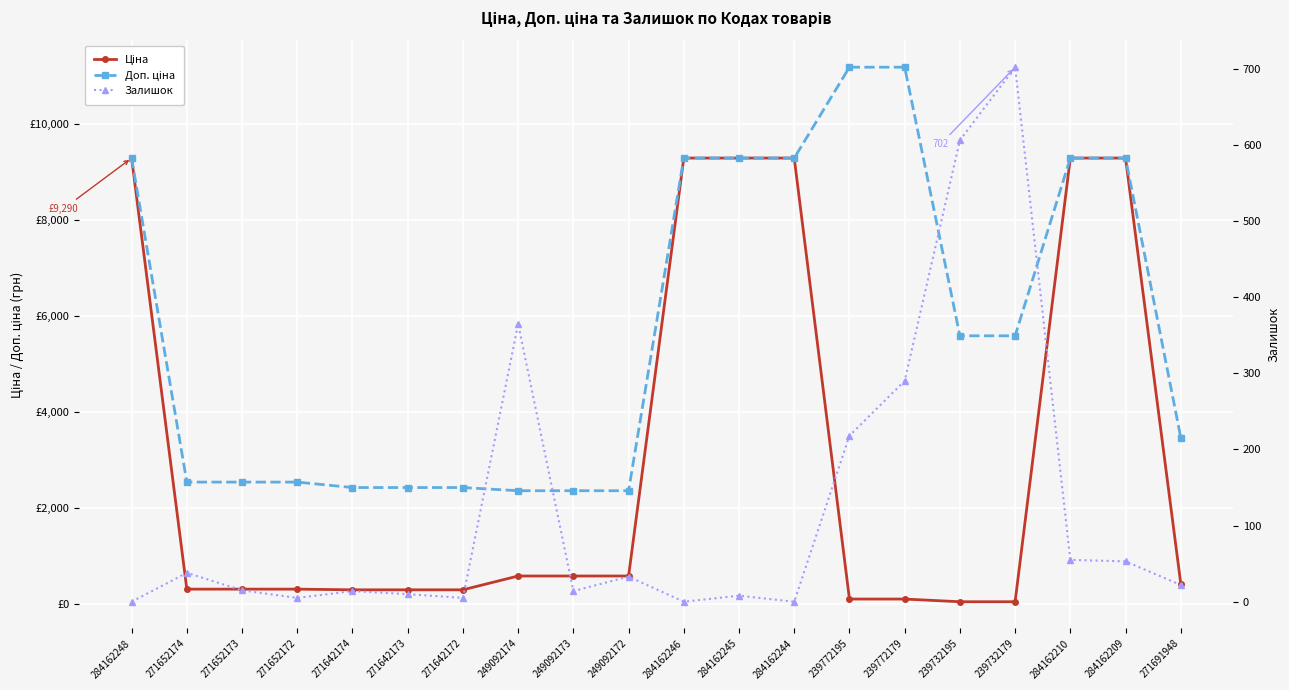

The Залишок series shows 702.0 at 239732179. True or false?

True